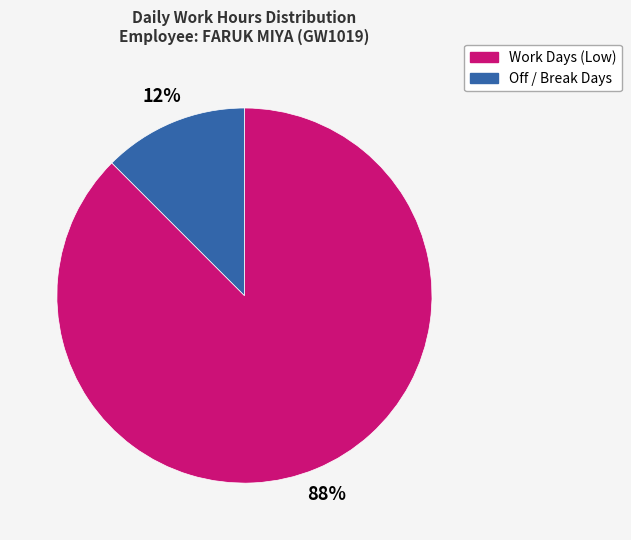

To the nearest percent, what is the average slice percentage?

50%